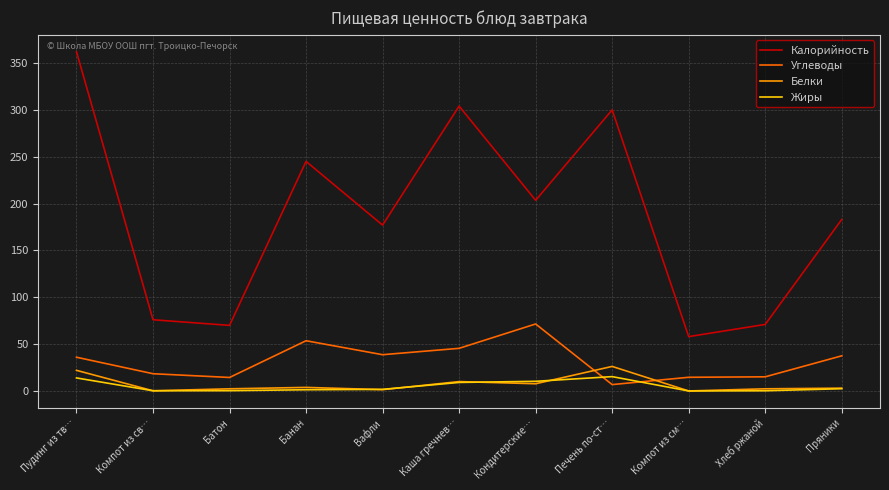

What is the maximum value for Углеводы?

71.5